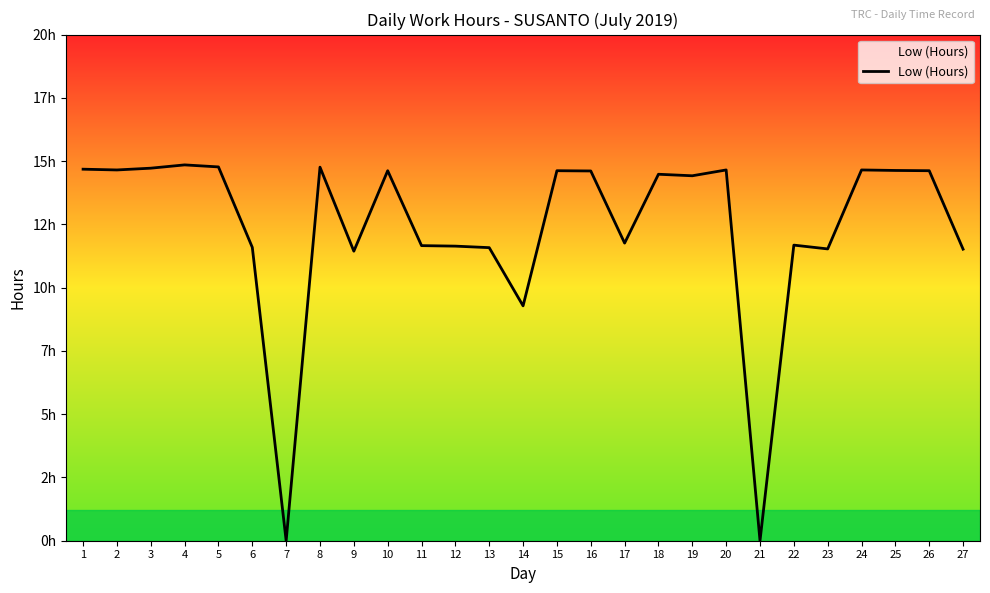

What is the maximum value shown in the chart?

14.8